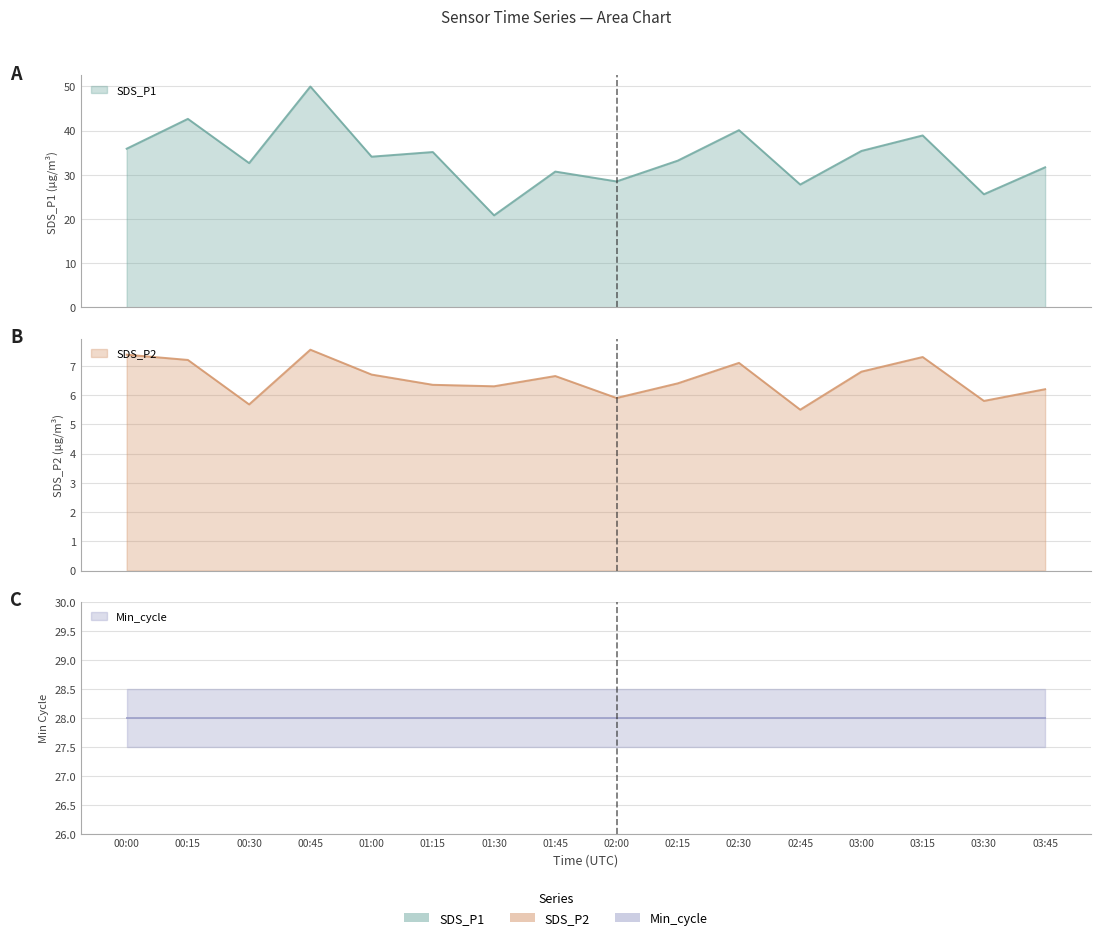

Where is the first local minimum for SDS_P2?

00:30